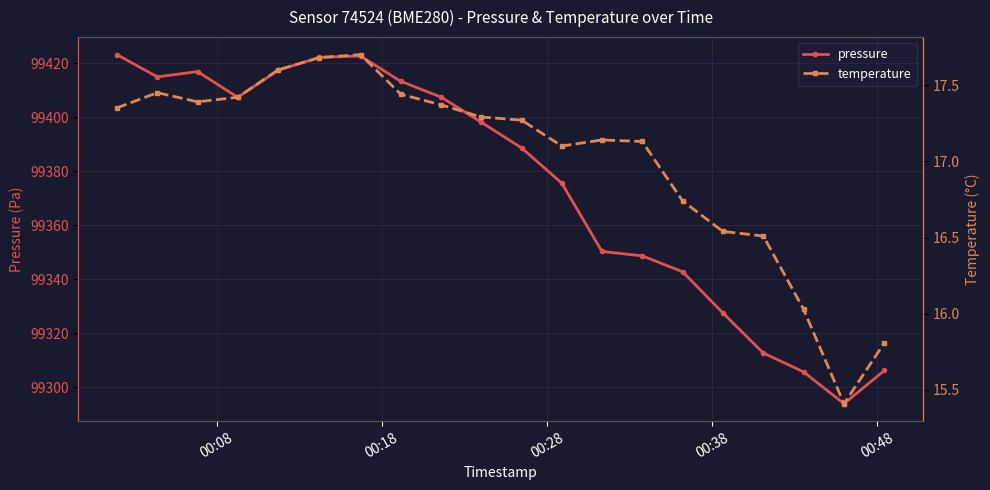

How many data points in pressure are above 99398?

10